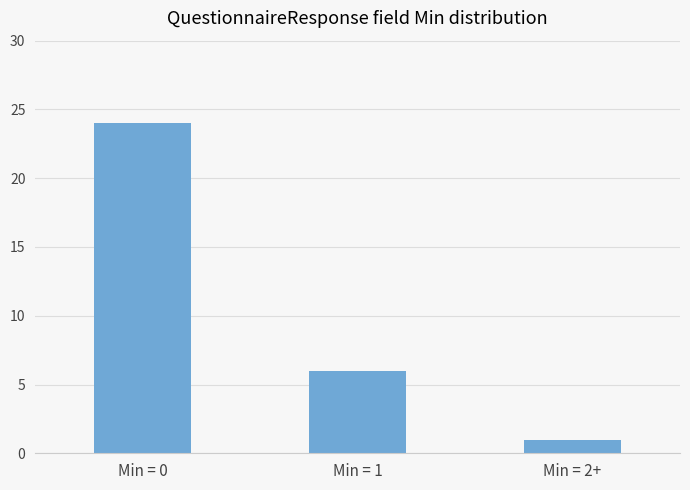

Rank the categories by value from highest to lowest.

Min = 0, Min = 1, Min = 2+